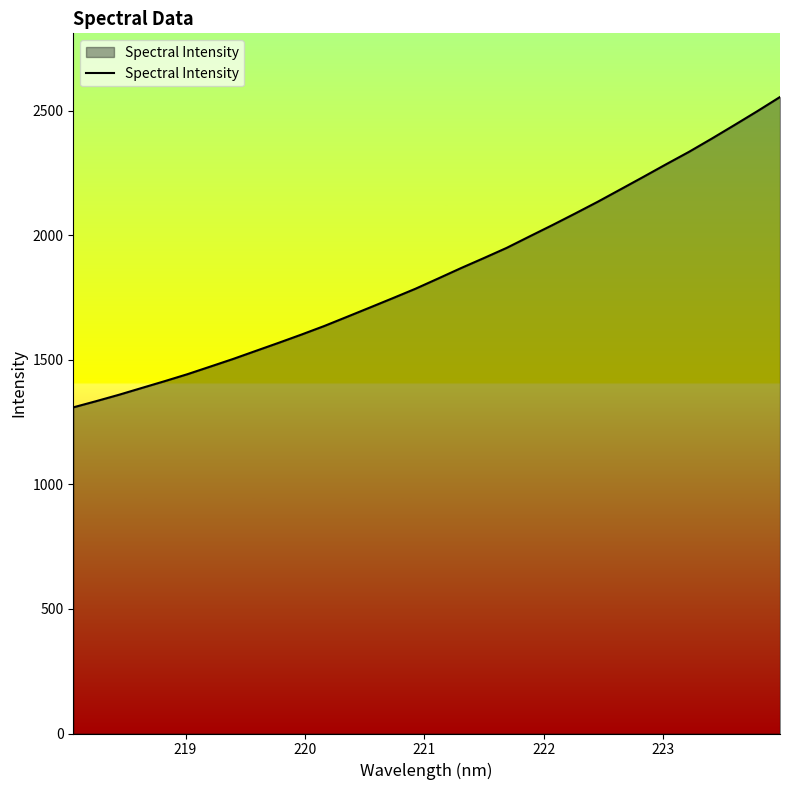

Reading right to left, extract all data points from this chart.

2554.7	2497.5	2442.1	2387.5	2334.4	2284.7	2234.1	2184.1	2134.3	2086.8	2040.2	1994.9	1949.1	1908.2	1868.1	1826.4	1785.1	1747.1	1709.7	1672.5	1635.5	1601.2	1568.0	1535.7	1503.1	1472.5	1442.1	1414.0	1386.8	1359.5	1333.8	1309.0